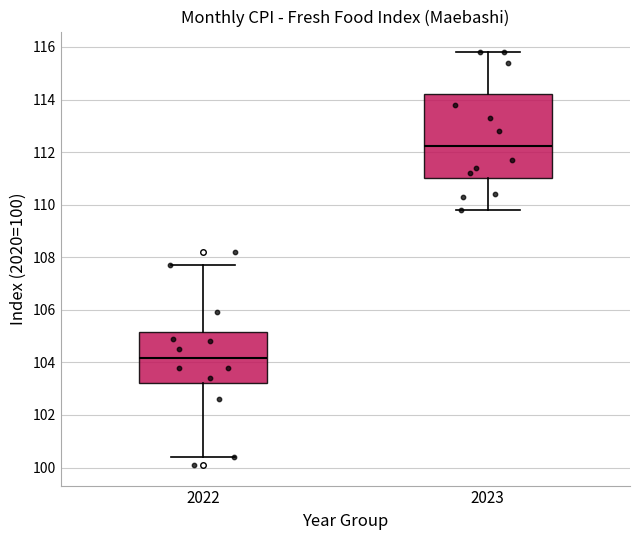

Reading left to right, read every box against the y-axis: the position of its median line, the range the box covers, and the ends of its whiskers. The values are not printed on the chart, so give them approximately, as read against the axis.

2022: median 104.2, box 103.2 to 105.2, whiskers 100.4 to 107.8
2023: median 112.2, box 111.0 to 114.2, whiskers 109.8 to 115.8